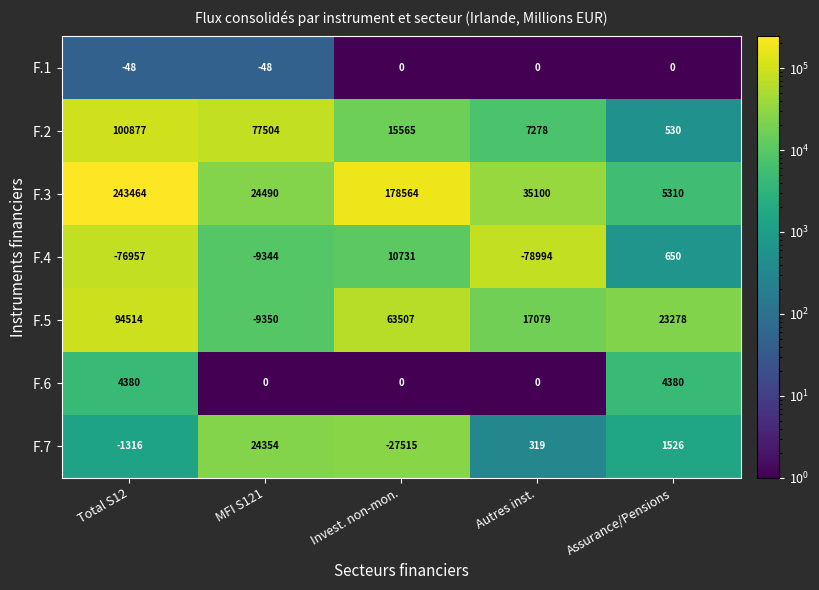

What is the difference between the highest and lowest values at MFI S121?

86854